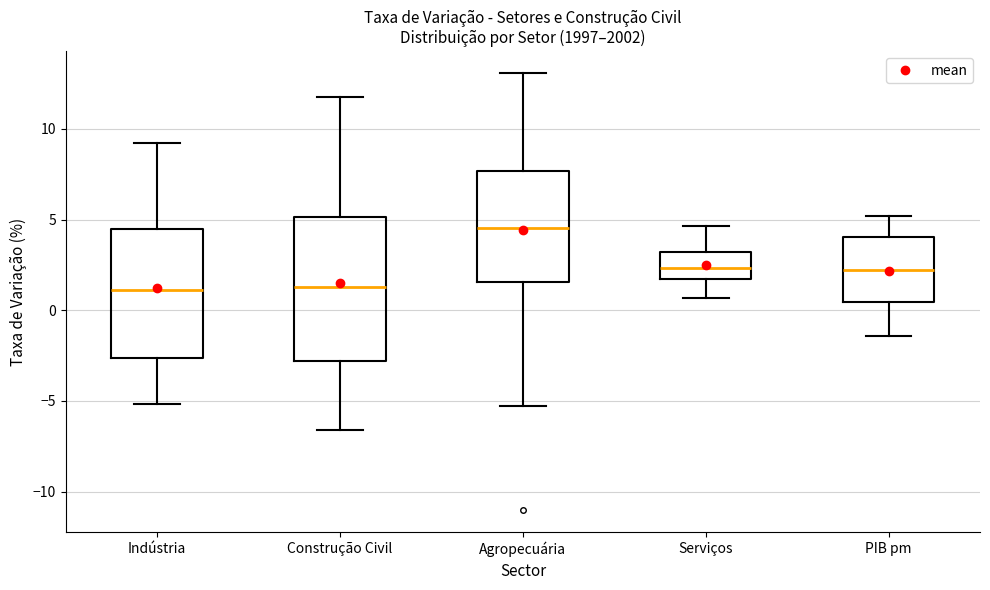

Which box is the tallest, from its lower edge to its upper edge?

Construção Civil